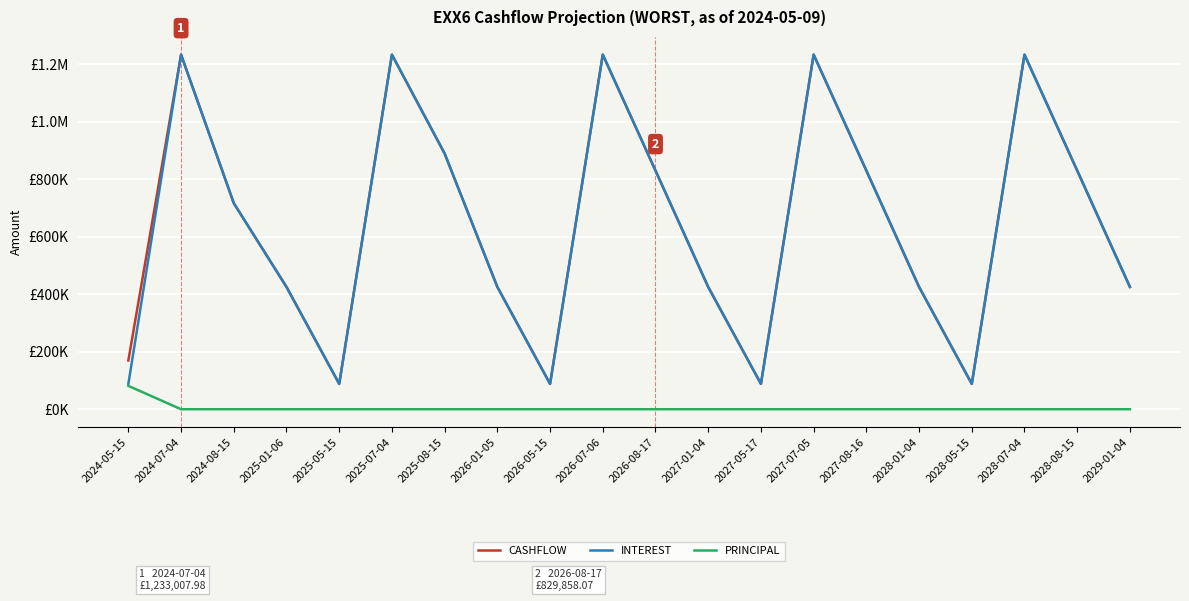

The INTEREST series shows 136110.5 at 2024-05-15. True or false?

False